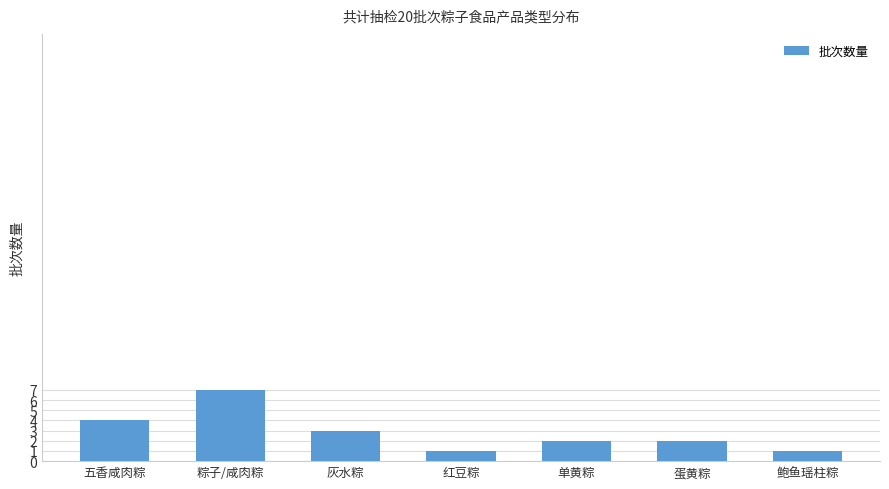

What position from the right is 灰水粽?

5